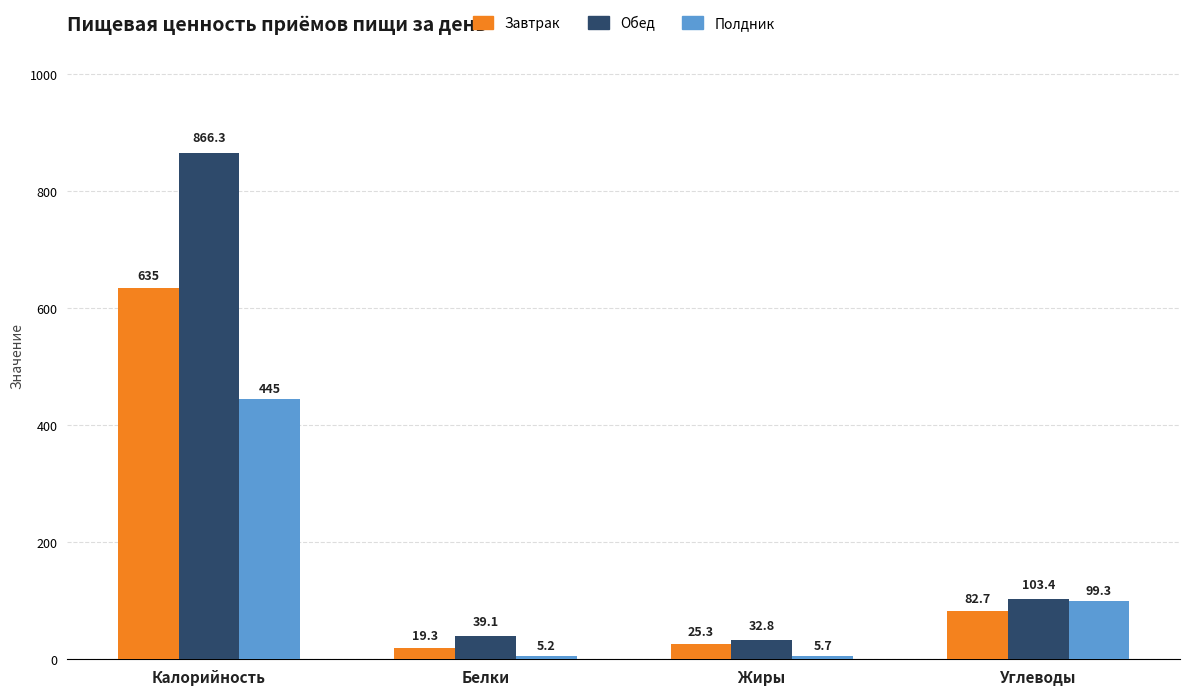

List the labels in order of Обед value, smallest first.

Жиры, Белки, Углеводы, Калорийность